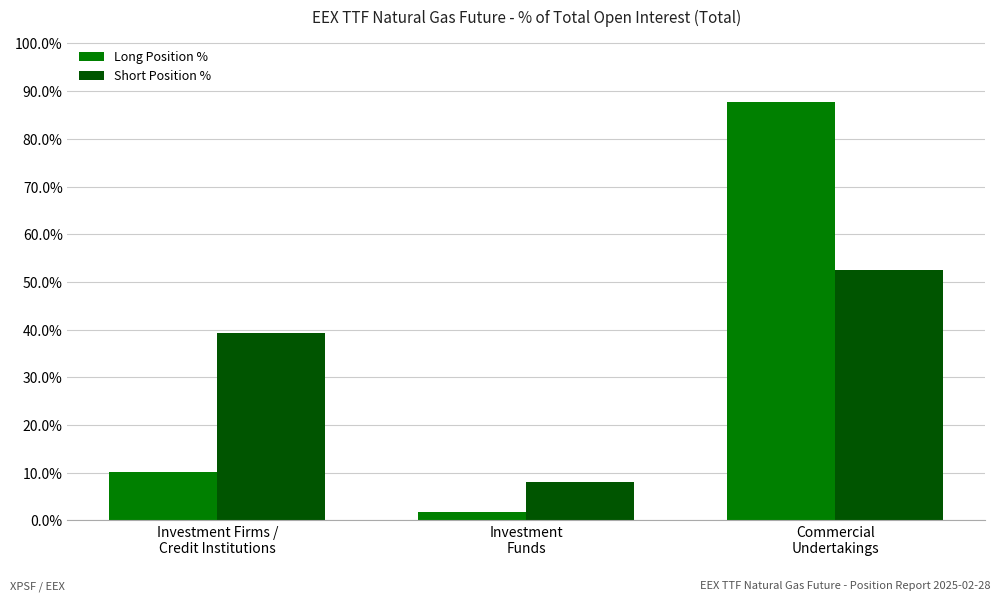

At Commercial
Undertakings, list the series in order from largest to smallest.

Long Position %, Short Position %